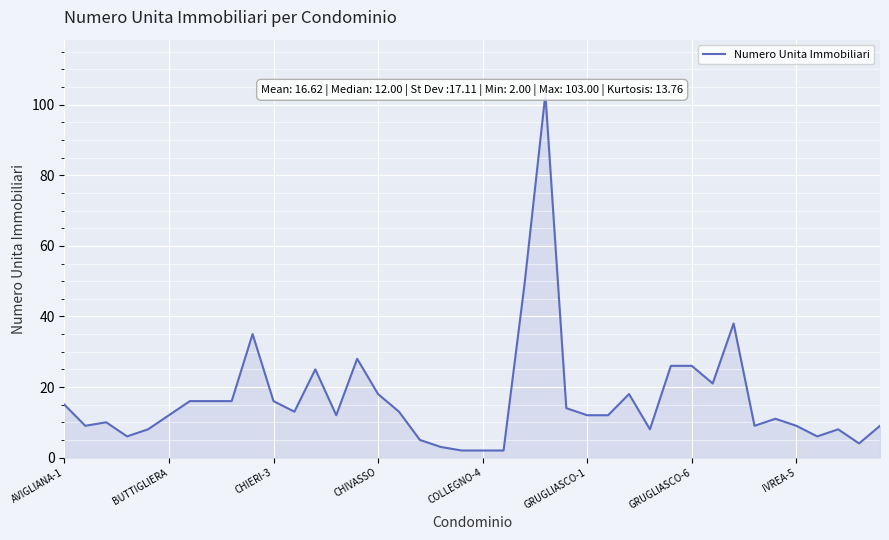

At which label does the data first exceed 12?

AVIGLIANA-1